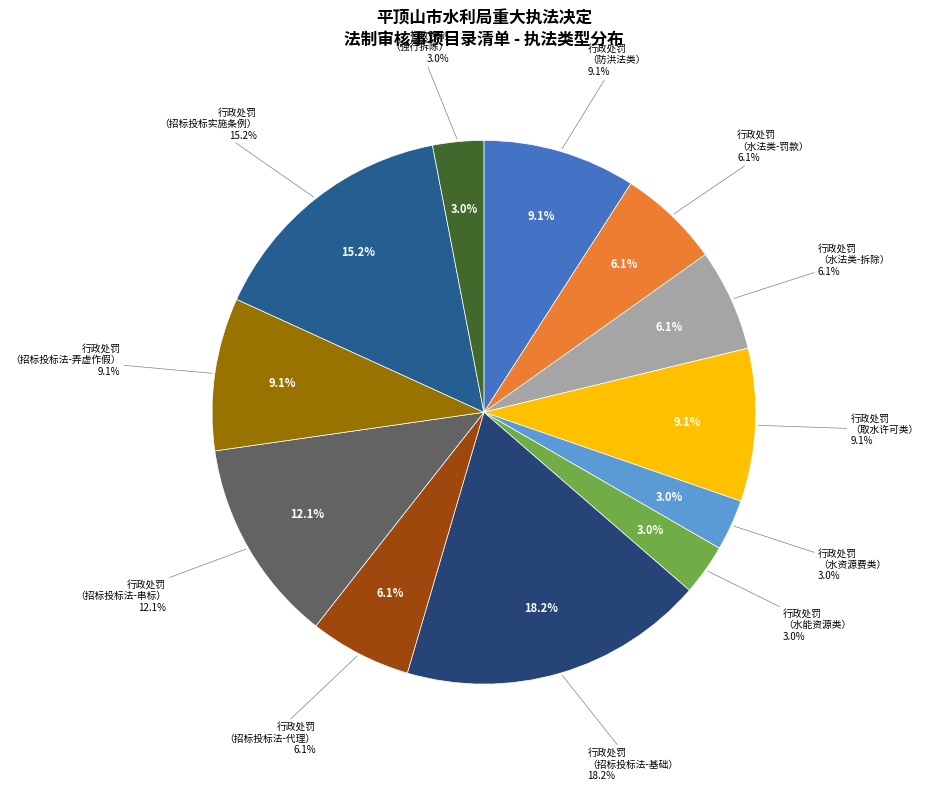

To the nearest percent, what percentage of the pie is 行政处罚?

97%